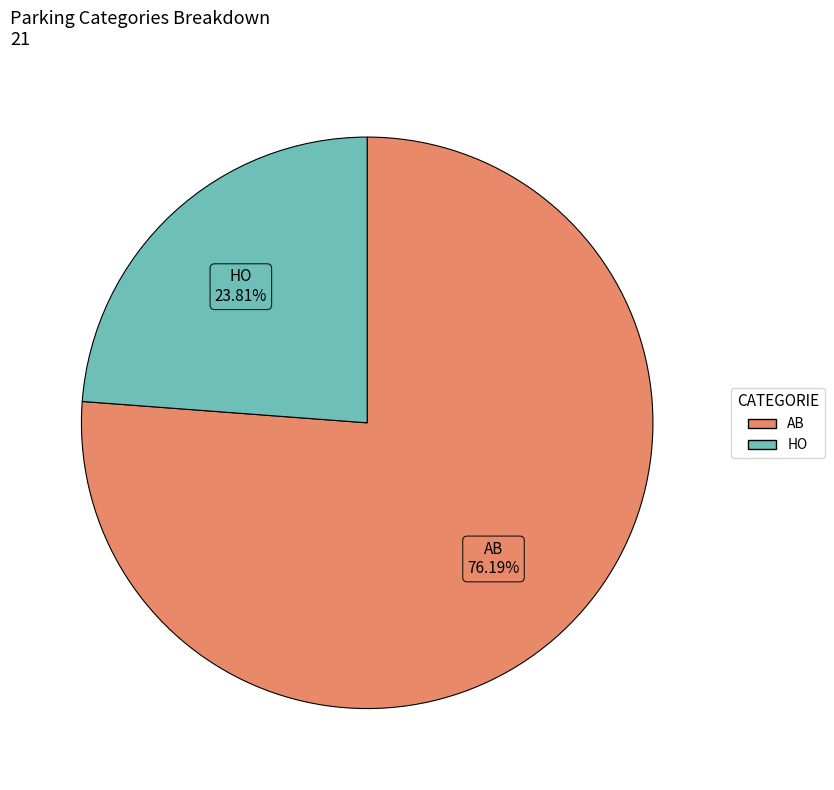

Between HO and AB, which is larger?

AB